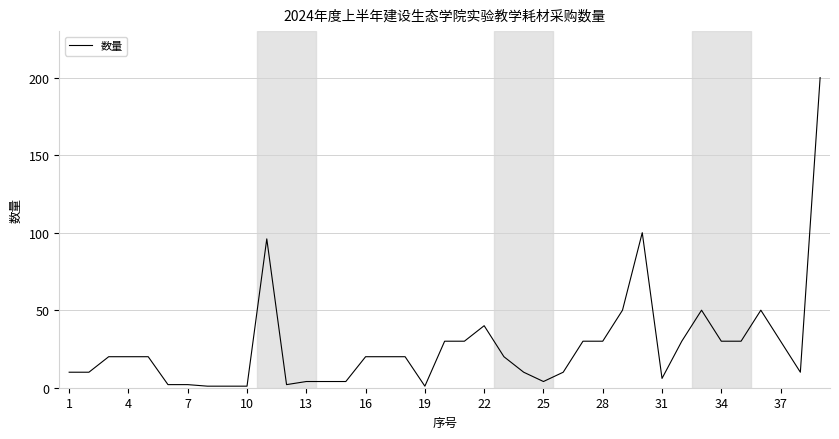

How many lines are shown in the chart?

1